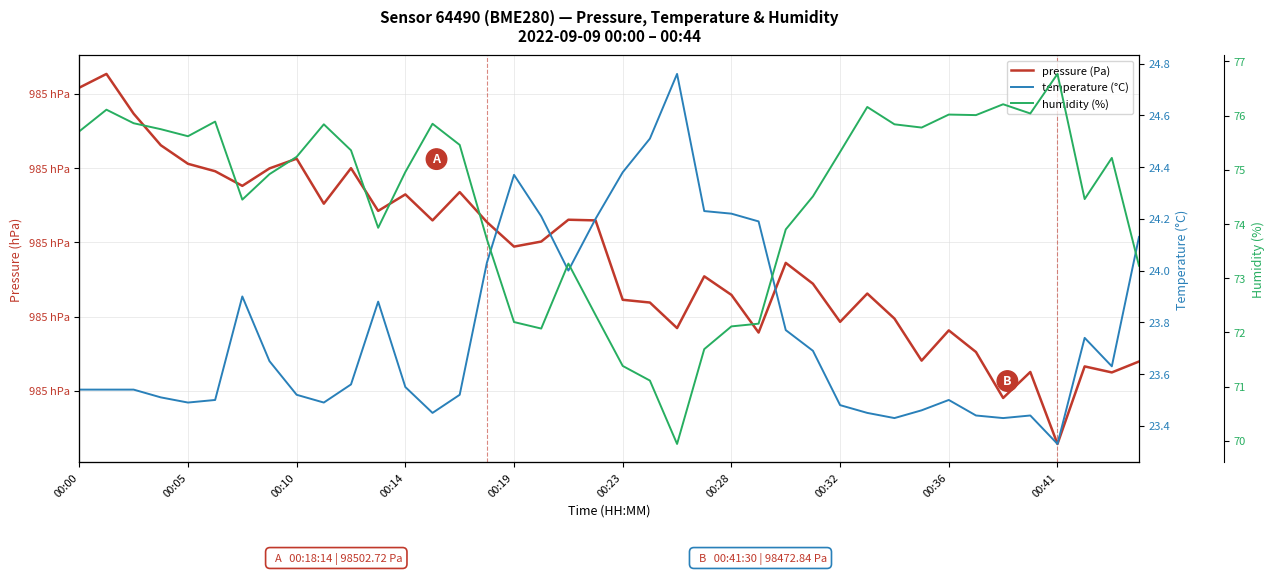

What is the sum of the temperature (°C) values at 00:32 and 00:00?

47.2